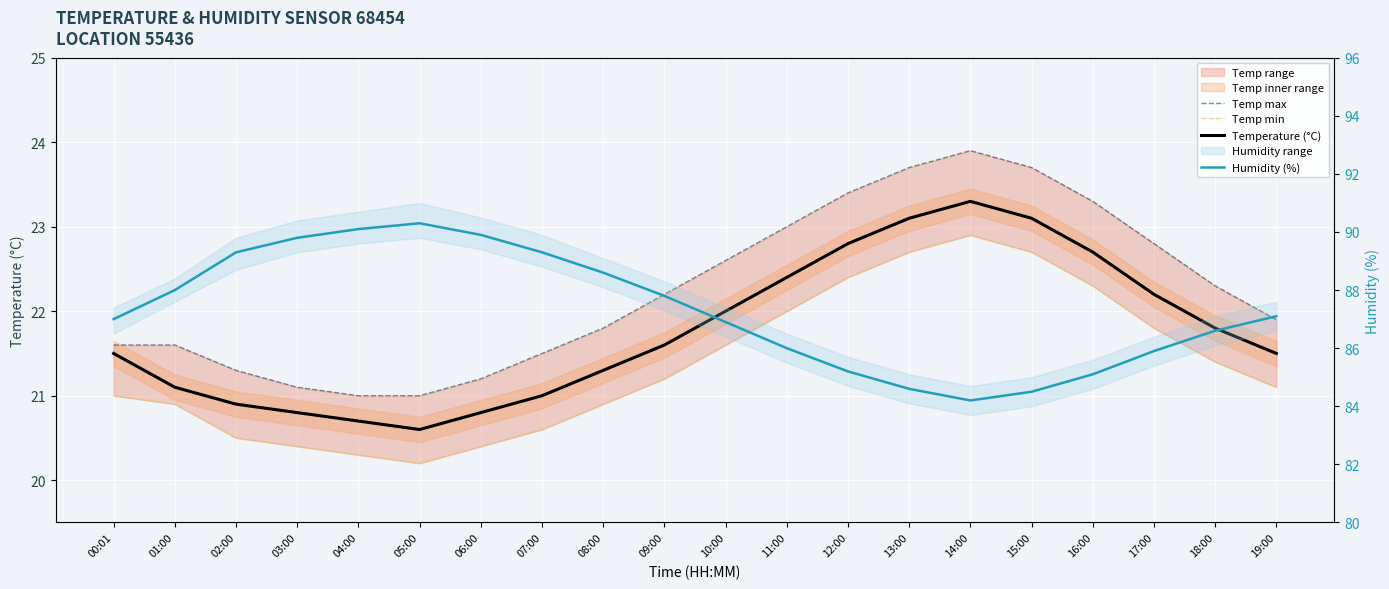

True or false: Temperature (°C) has a value of 11.8 at 16:00.

False